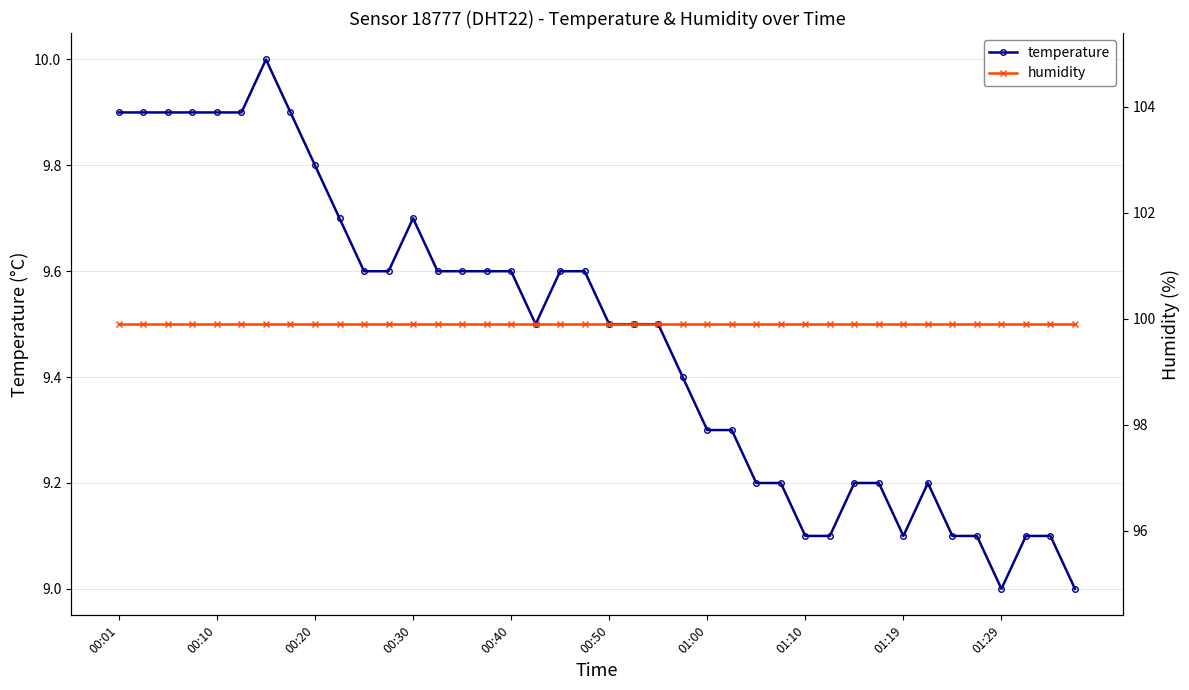

What is the maximum value for temperature?

10.0